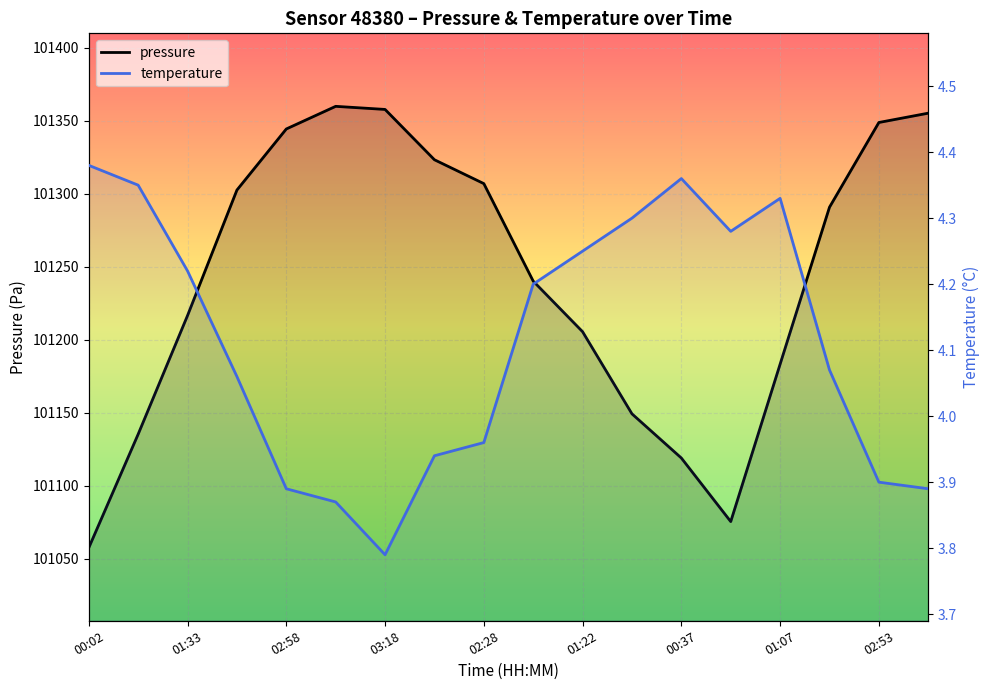

True or false: temperature and pressure cross at least once.

False